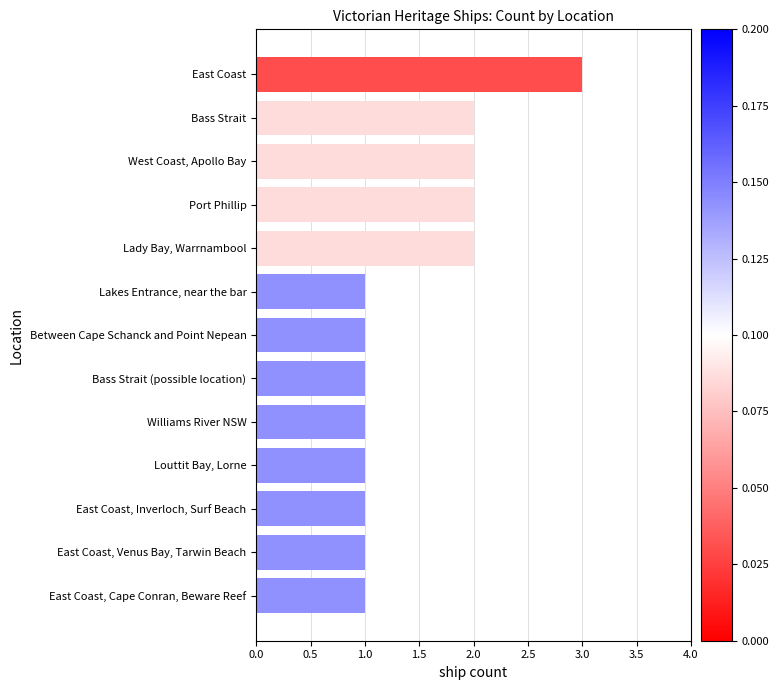

Is it true that the value at Lakes Entrance, near the bar is 1?

True